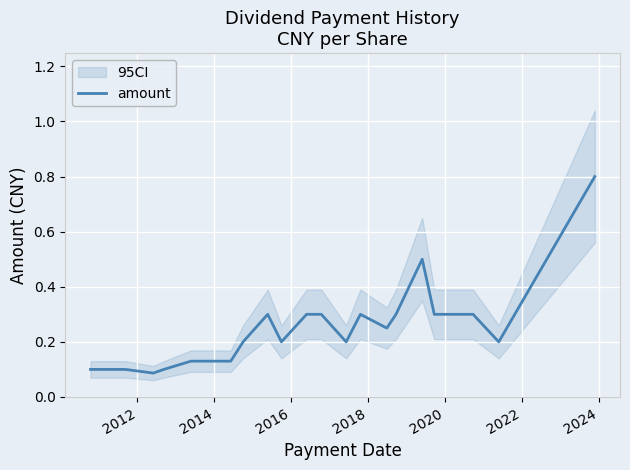

What is the sum of all values?

5.6